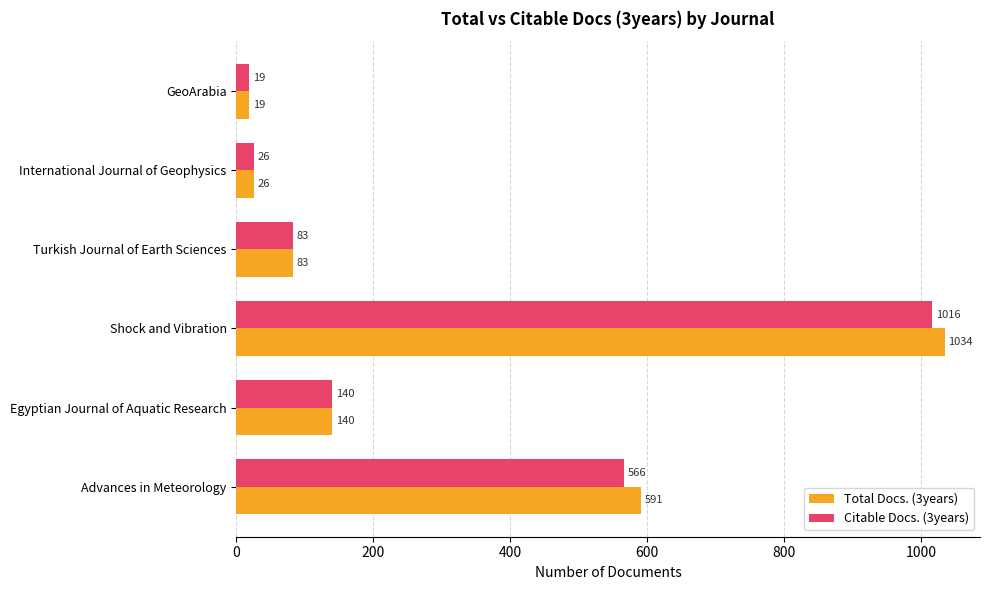

Rank the series at Shock and Vibration from lowest to highest value.

Citable Docs. (3years), Total Docs. (3years)